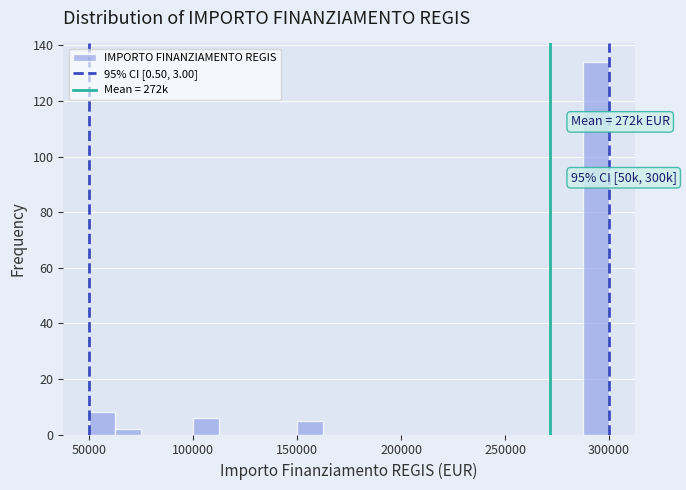

Read against the x-axis, roughly where is the centre of the tallest bar?

295000